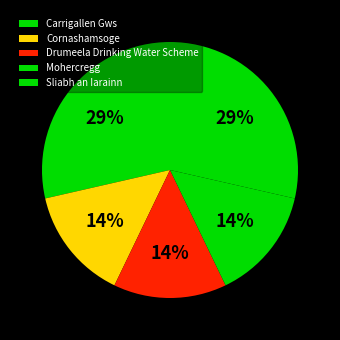

Approximately how many times larger is the value at Carrigallen Gws compared to Sliabh an Iarainn?

1.0